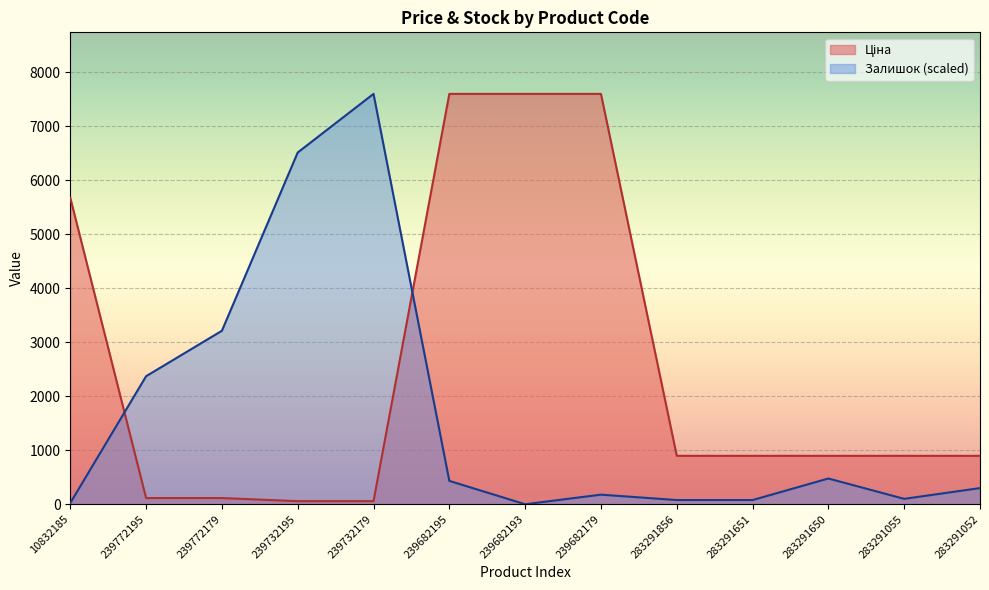

Which has a higher value, 283291052 or 283291856?

283291052